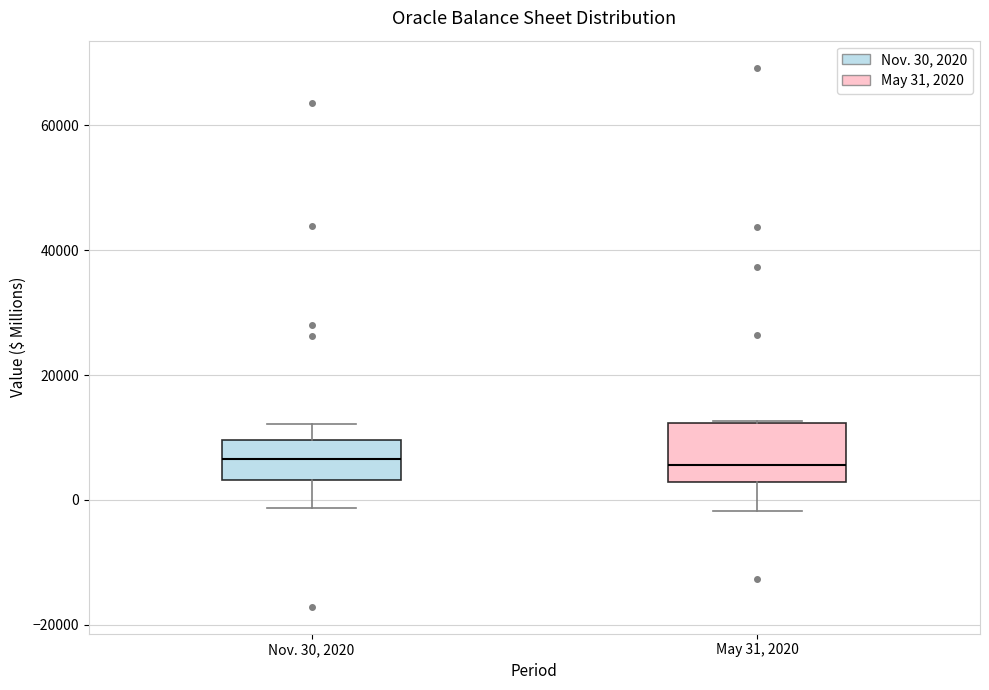

Comparing the boxes themselves (not the whiskers), which one is the tallest?

May 31, 2020